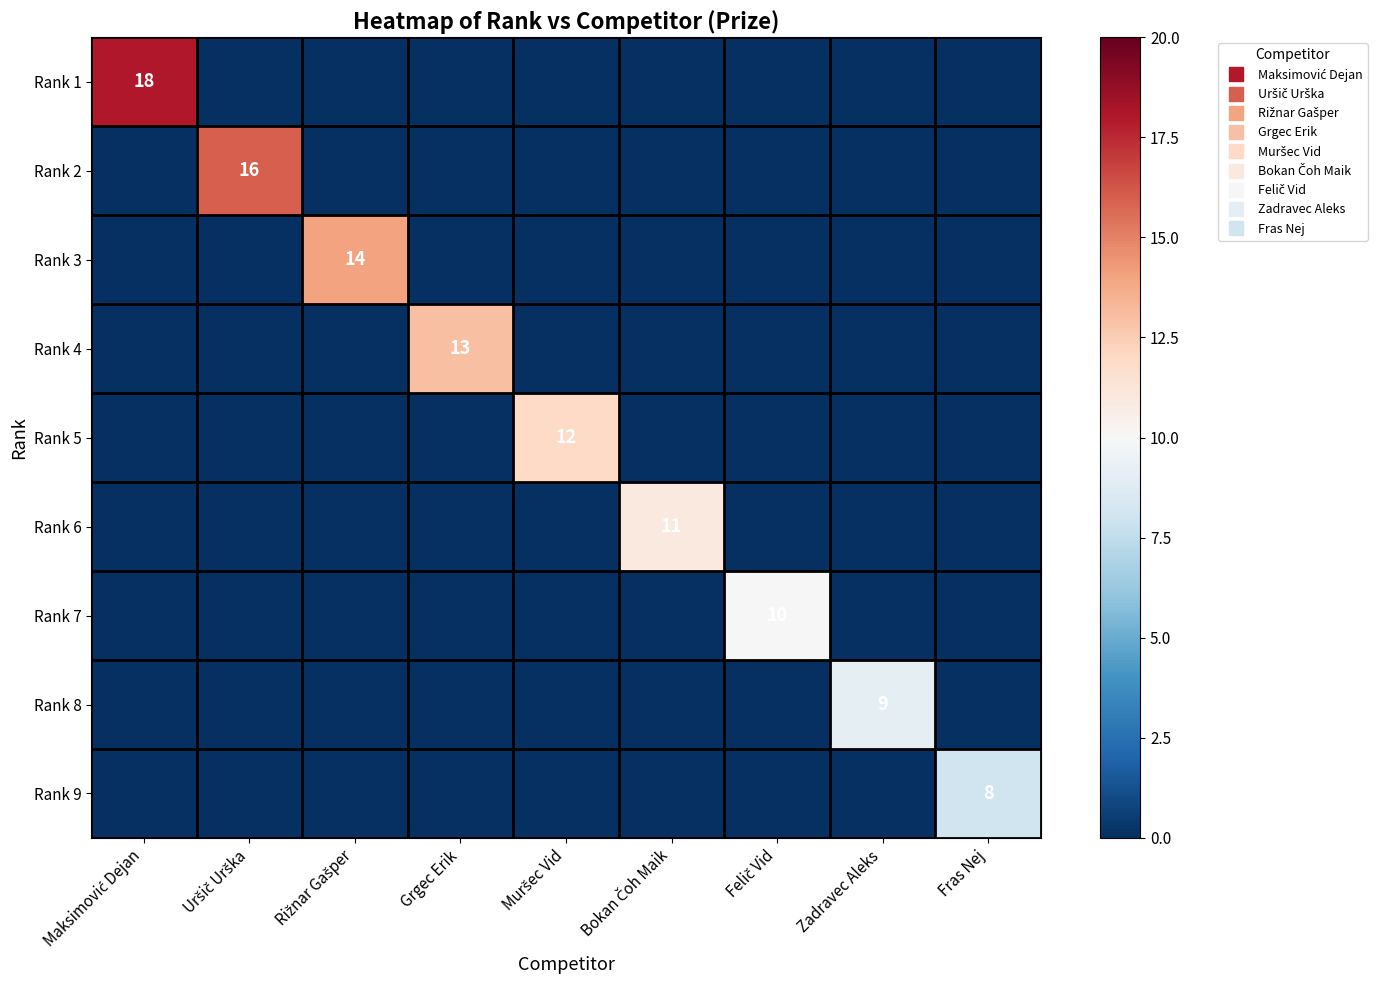

How many data points in Rank 4 are above 0?

1